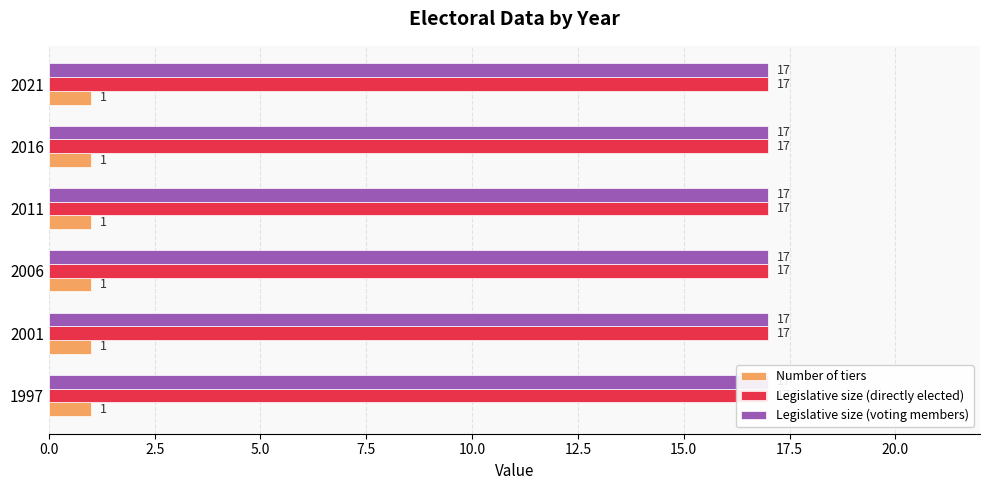

What are all the series names shown in the legend?

Number of tiers, Legislative size (directly elected), Legislative size (voting members)